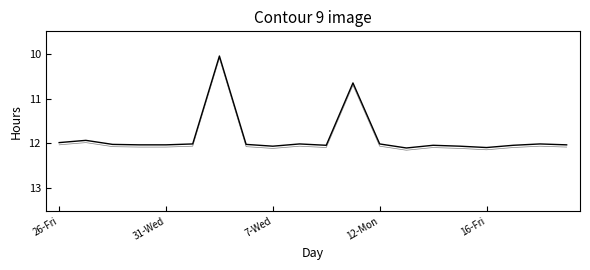

What is the difference between the maximum and minimum values?

2.0